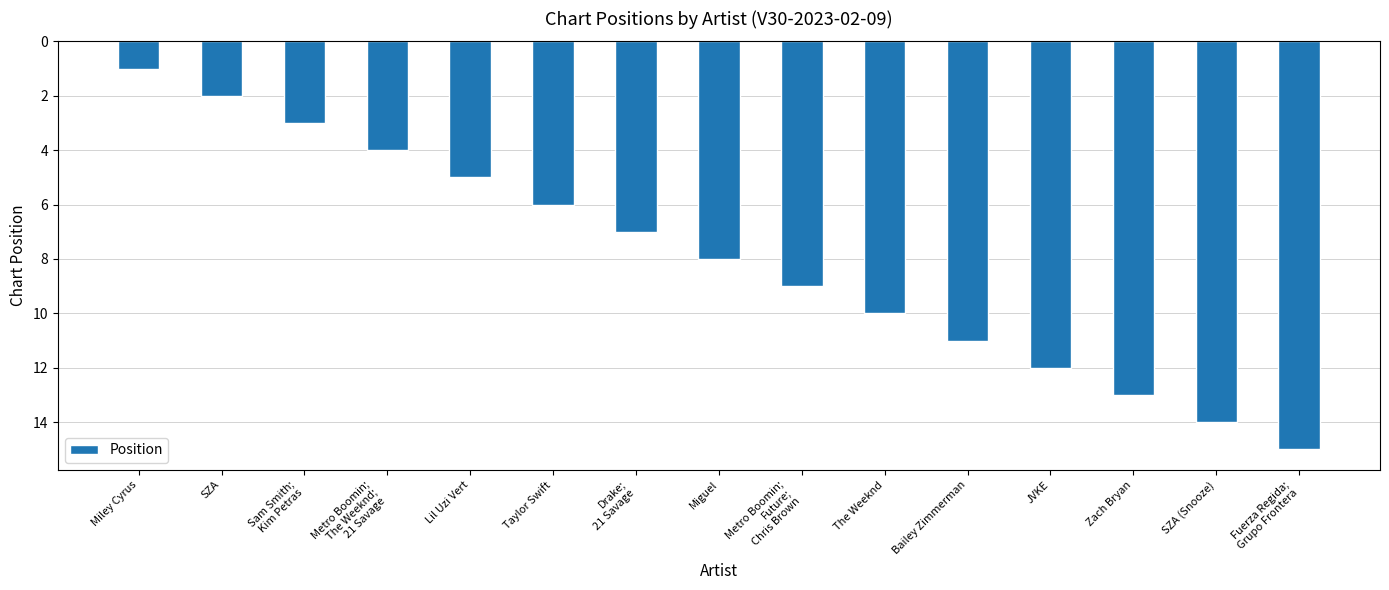

Is it true that the value at Miguel is 8?

True